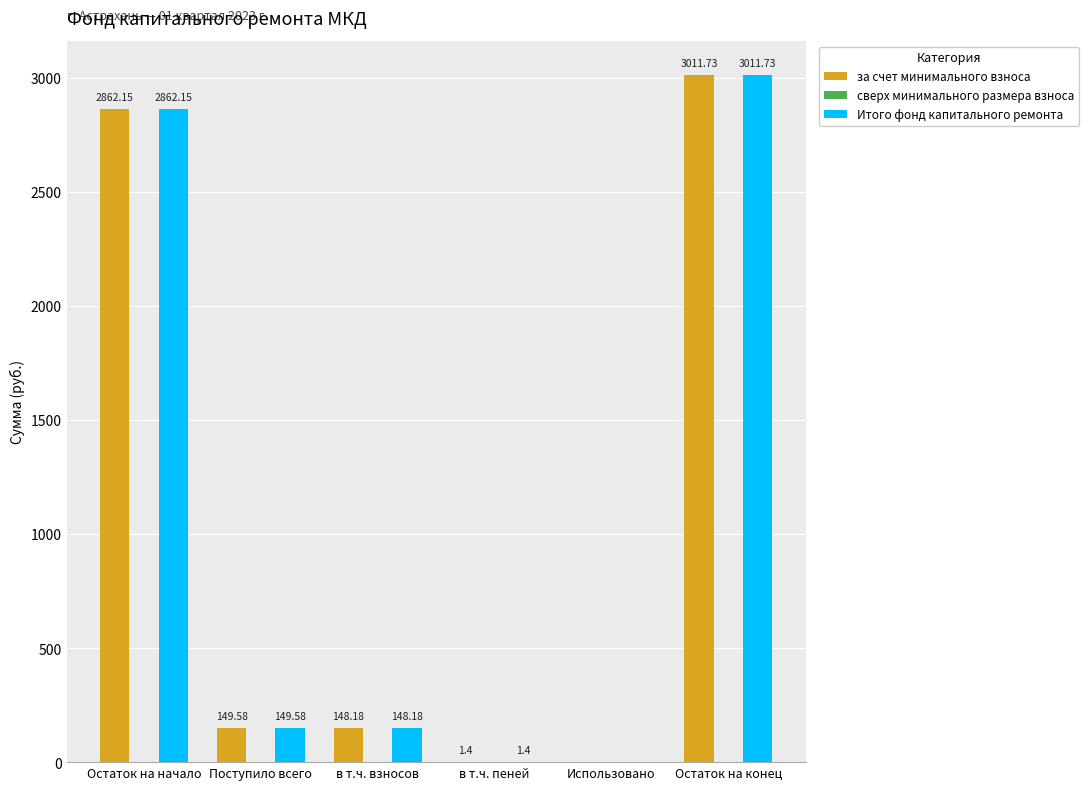

What is the sum of the Итого фонд капитального ремонта values at в т.ч. пеней and Поступило всего?

151.0